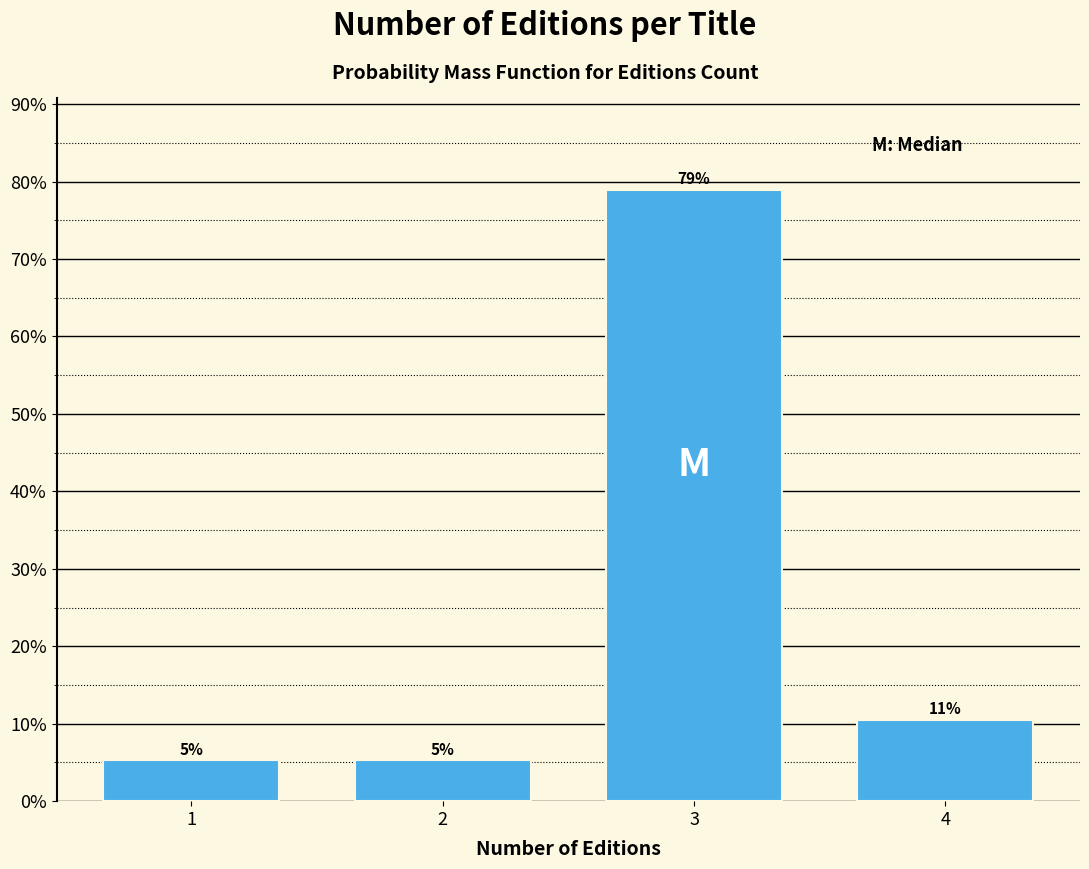

How many bars are there in total?

4